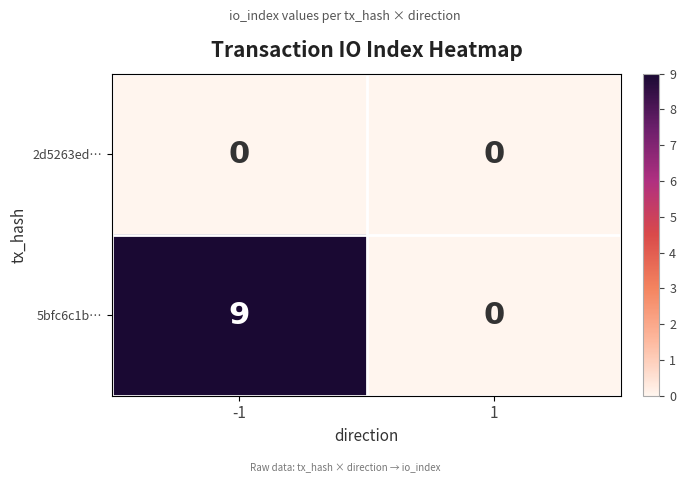

Between -1 and 1, which series saw the biggest shift?

5bfc6c1b…